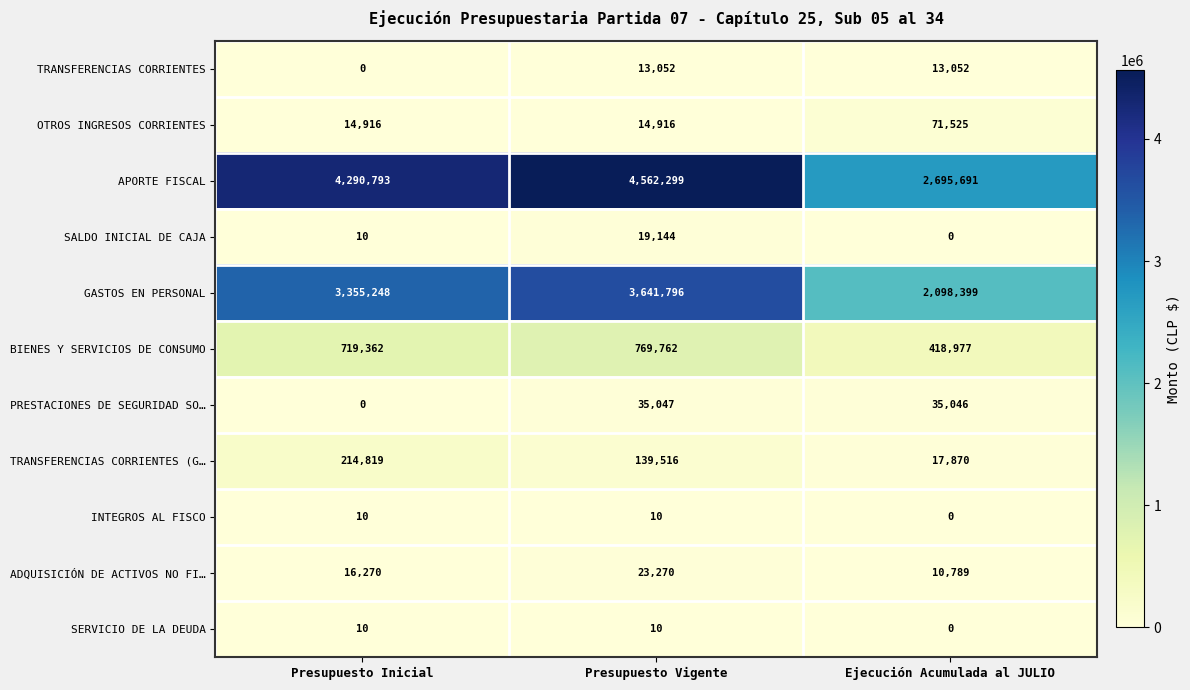

What is the average value of the PRESTACIONES DE SEGURIDAD SO… series?

23364